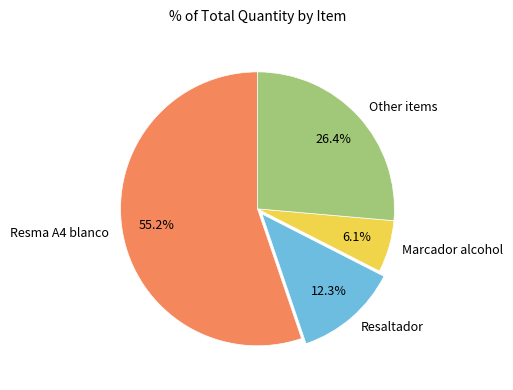

Count the number of slices in the pie.

4